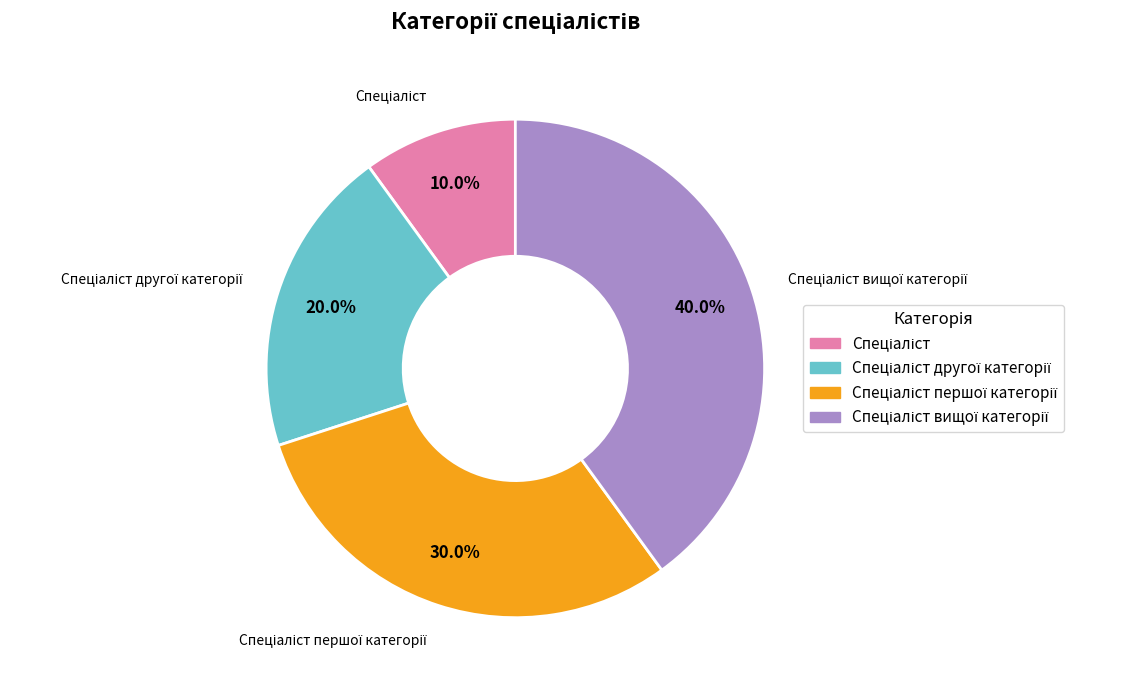

Is there a majority slice in this chart?

No